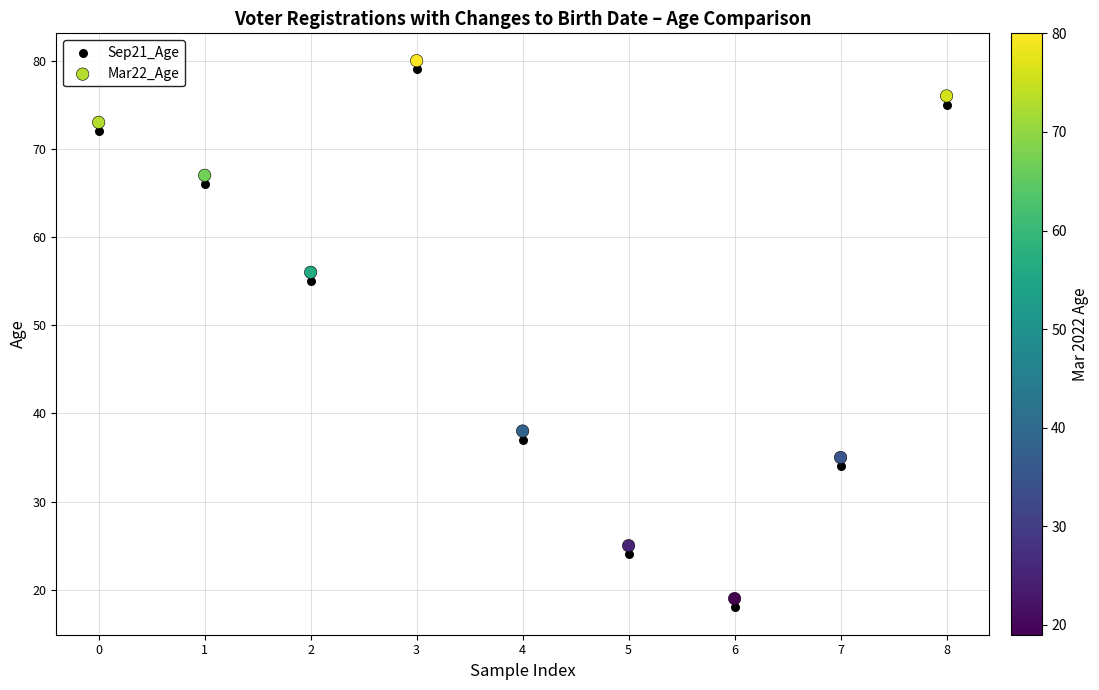

Across all data points, what is the range of Y values (max minus min)?

62